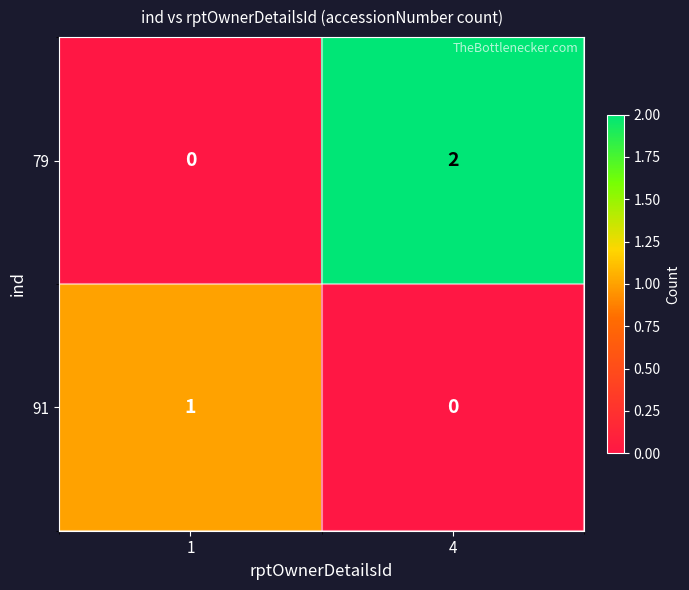

Where is 91 nearest to the value 0?

4